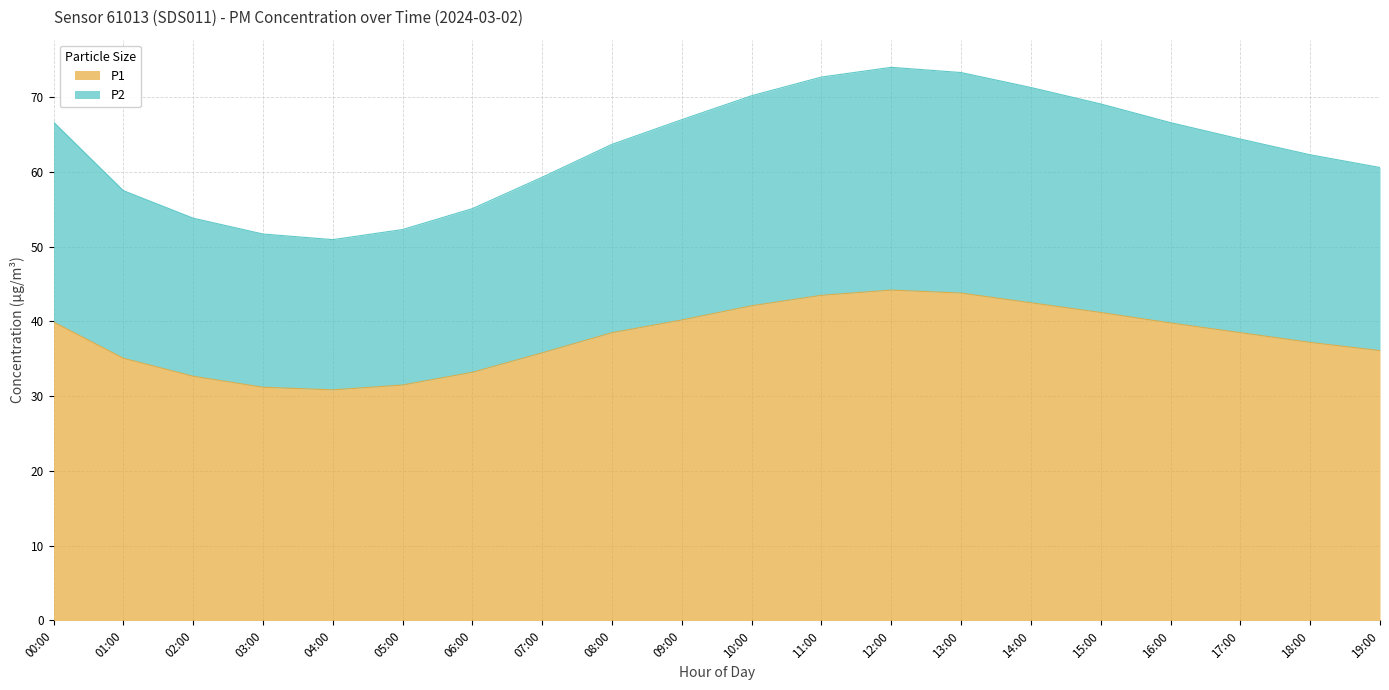

At which category does P2 reach its first local valley?

04:00